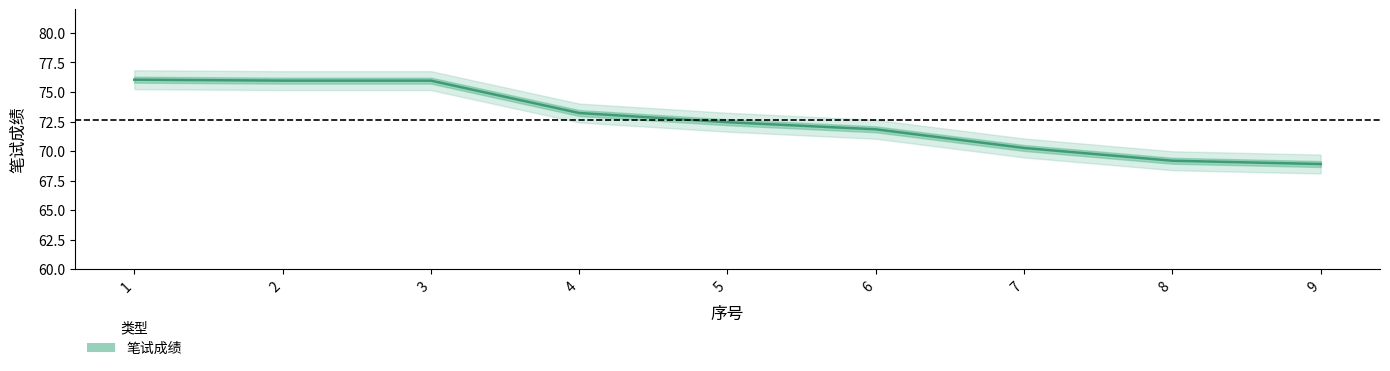

The chart shows a value of 40.3 at 8. True or false?

False